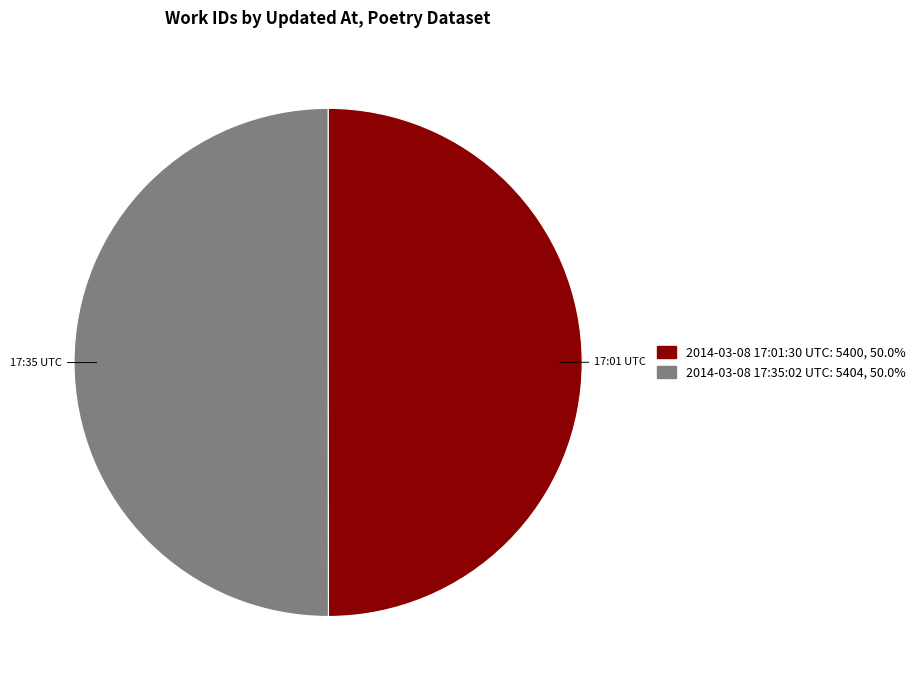

Count the number of slices in the pie.

2